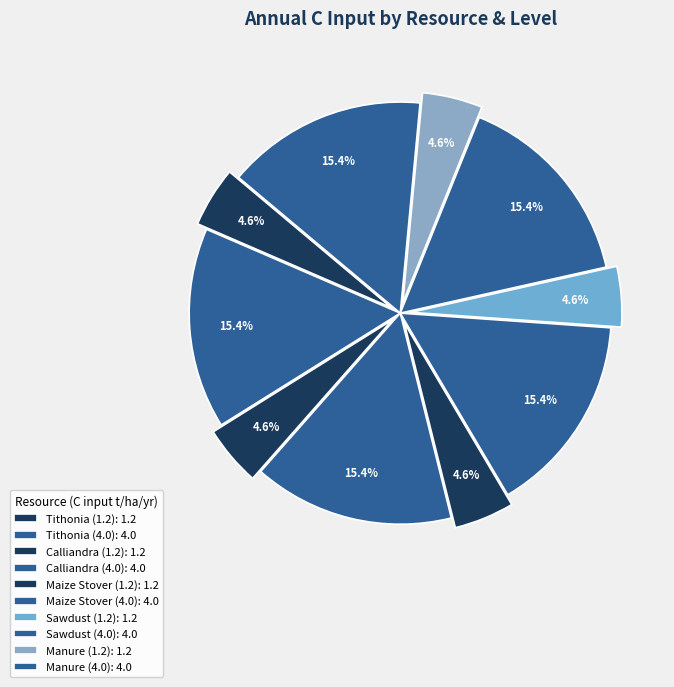

Does Sawdust (1.2) account for over 50% of the chart?

No